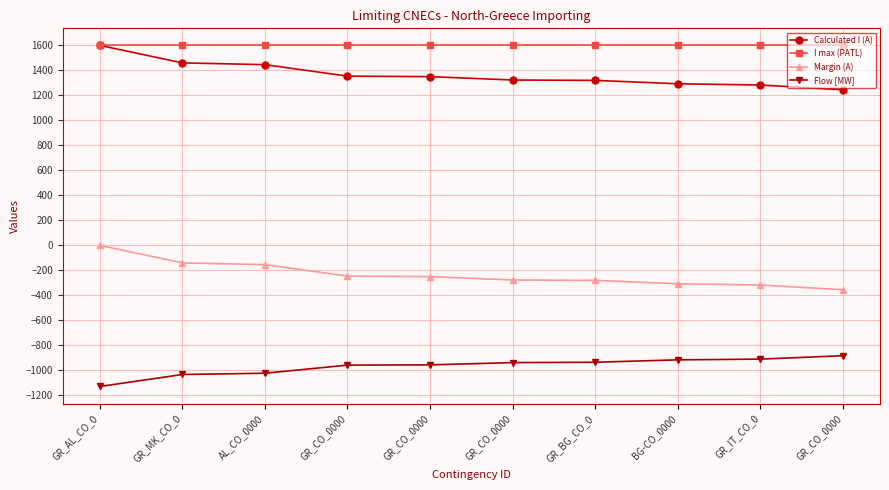

What is the label of the 6th point from the left?

GR_CO_0000